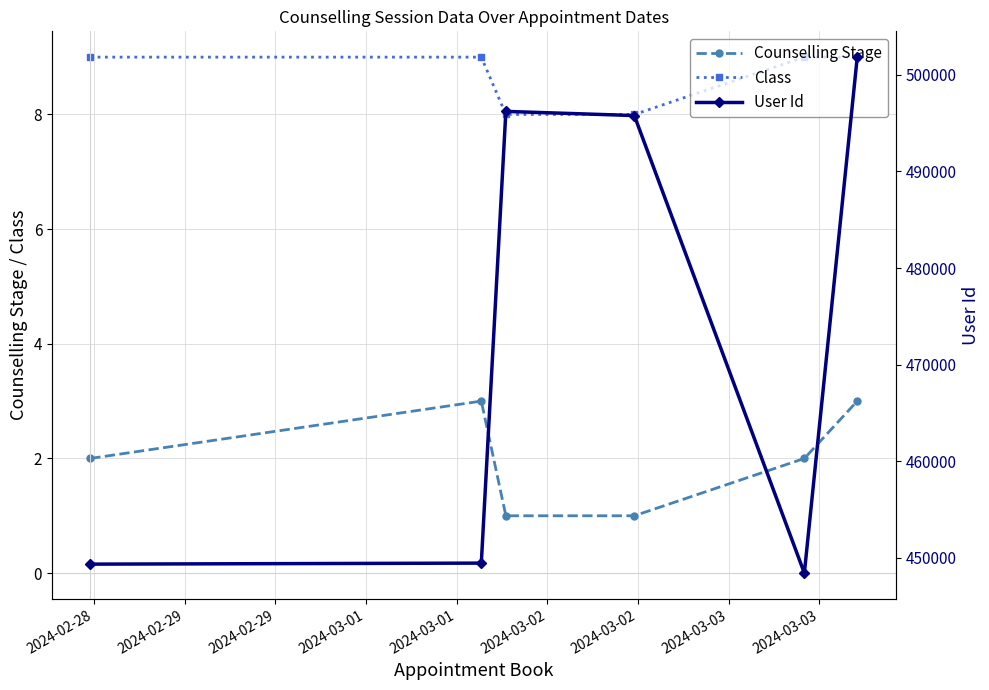

True or false: Class and User Id cross at least once.

False